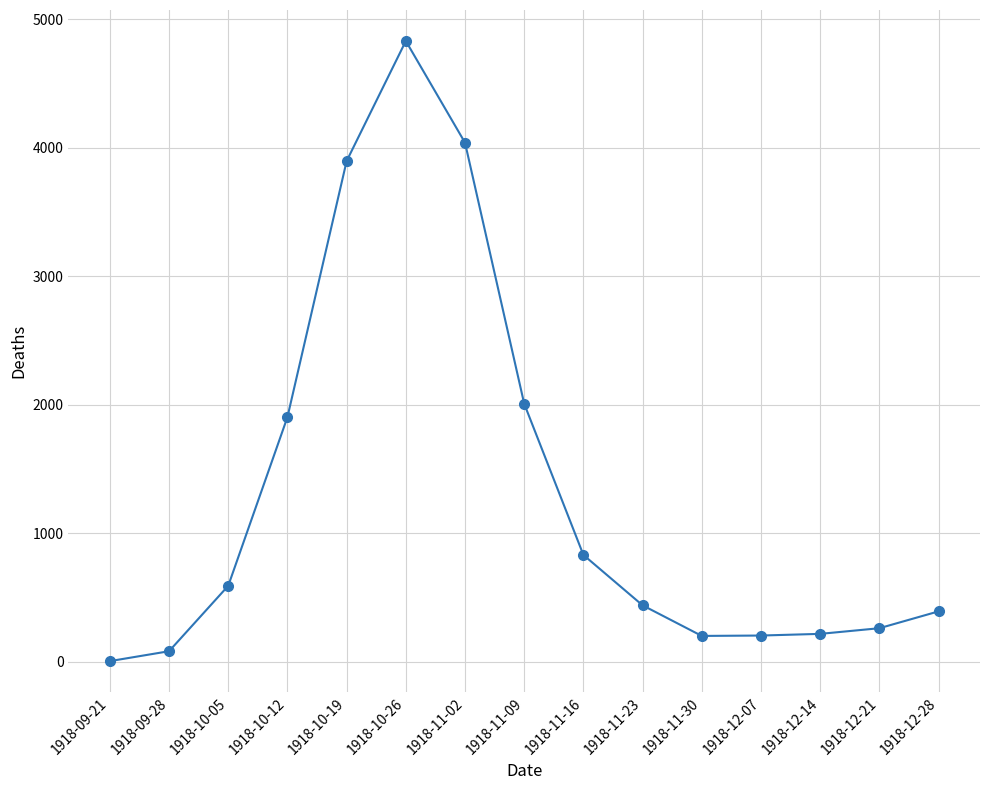

True or false: the data has more than 0 interior local peaks.

True